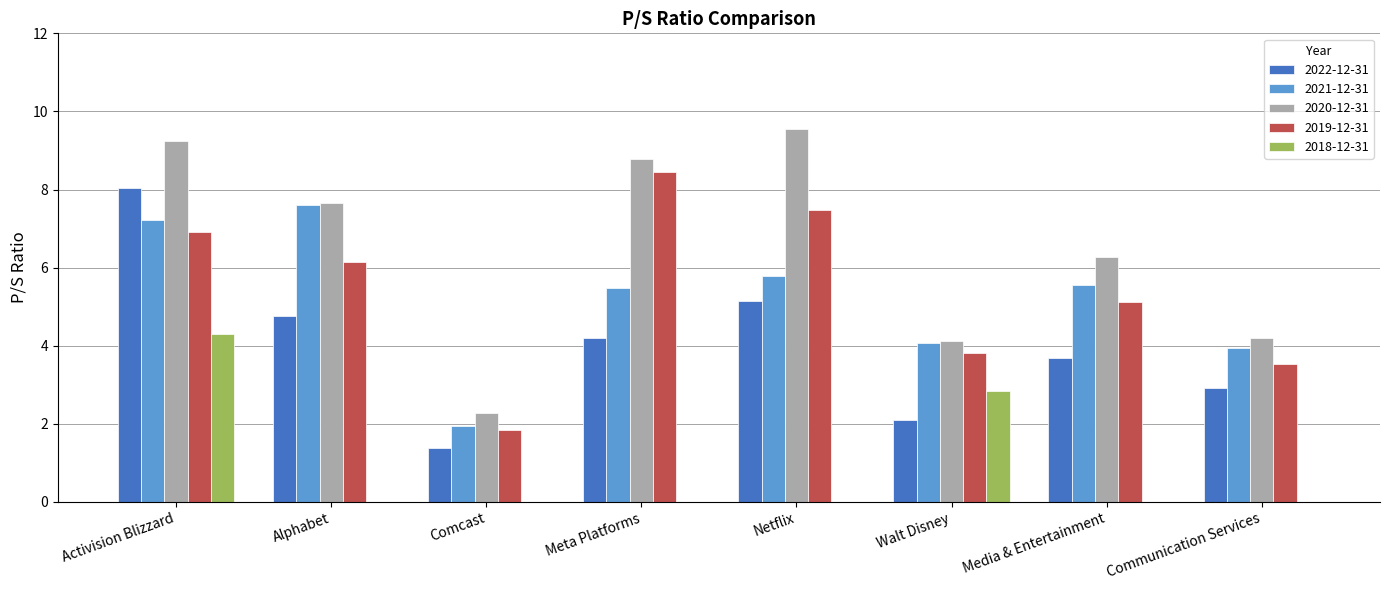

Which series changed the most between Activision Blizzard and Meta Platforms?

2018-12-31